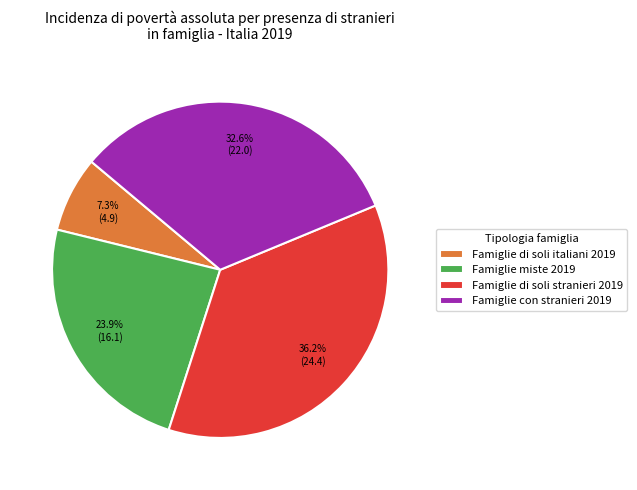

Approximately how many times larger is the value at Famiglie di soli stranieri 2019 compared to Famiglie di soli italiani 2019?

5.0